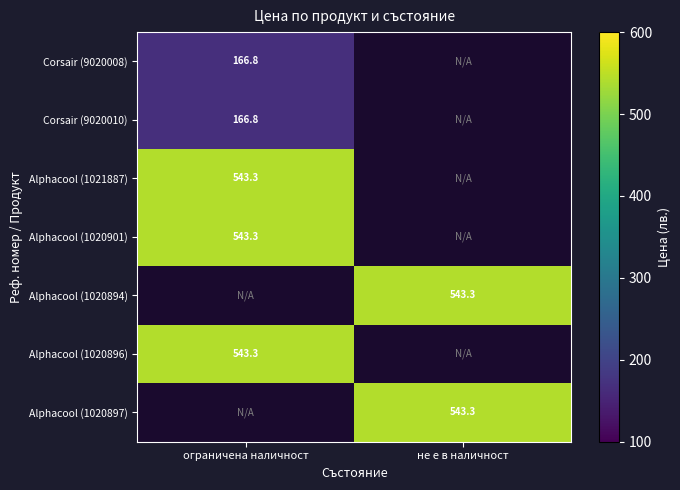

Is it true that Alphacool (1021887) equals 543.3 at ограничена наличност?

True